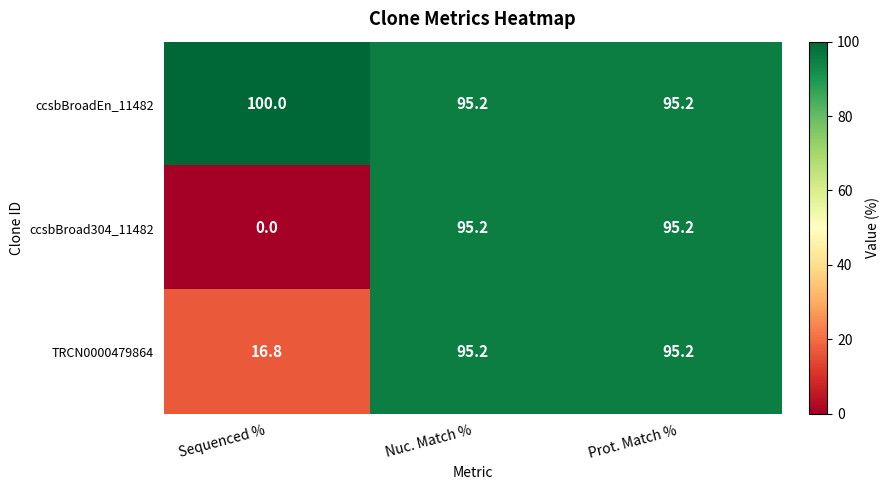

Reading left to right, list all the values displayed in this chart.

ccsbBroadEn_11482: 100.0	95.2	95.2
ccsbBroad304_11482: 0.0	95.2	95.2
TRCN0000479864: 16.8	95.2	95.2